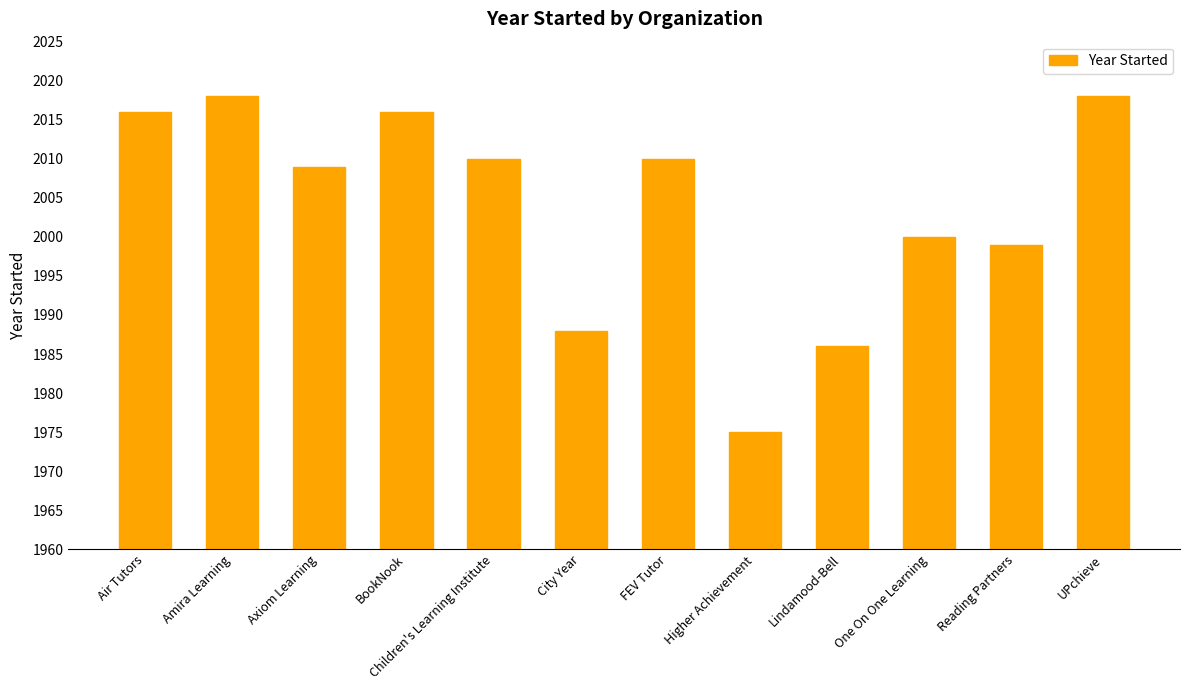

Approximately how many times larger is the value at Axiom Learning compared to Air Tutors?

1.0